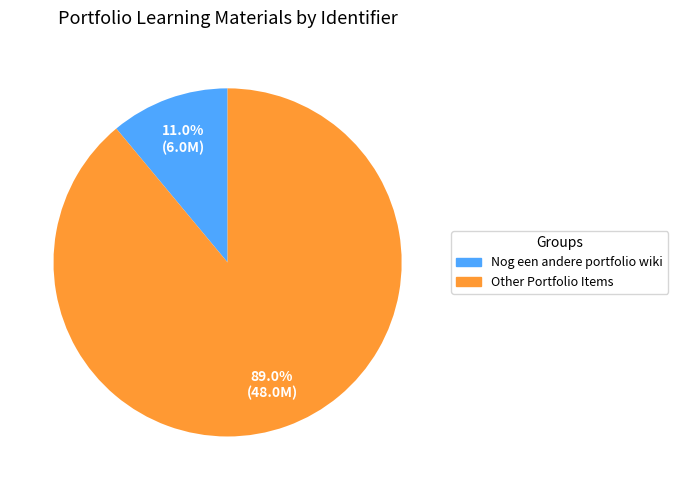

Is there a majority slice in this chart?

Yes